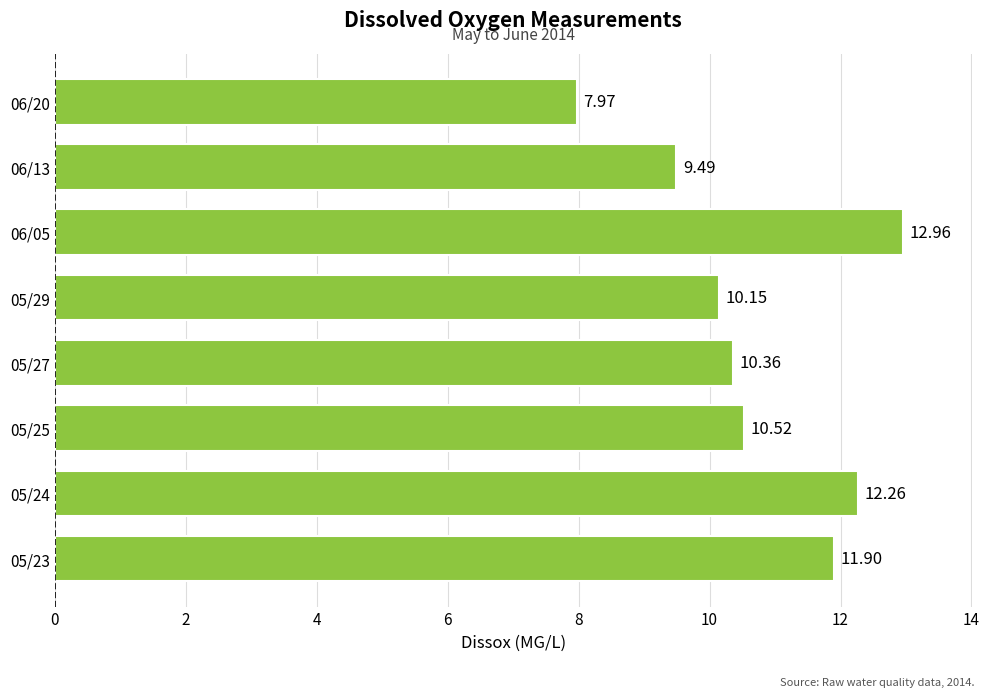

What is the change in value from 05/25 to 05/29?

-0.4